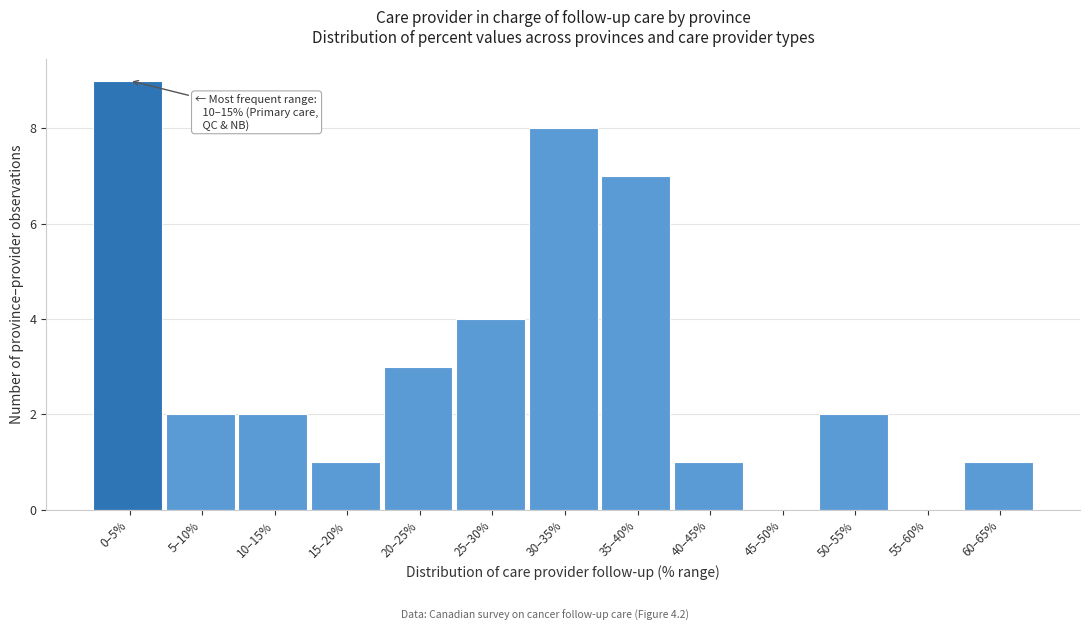

Reading left to right, list all the values displayed in this chart.

0–5%=9	5–10%=2	10–15%=2	15–20%=1	20–25%=3	25–30%=4	30–35%=8	35–40%=7	40–45%=1	45–50%=0	50–55%=2	55–60%=0	60–65%=1